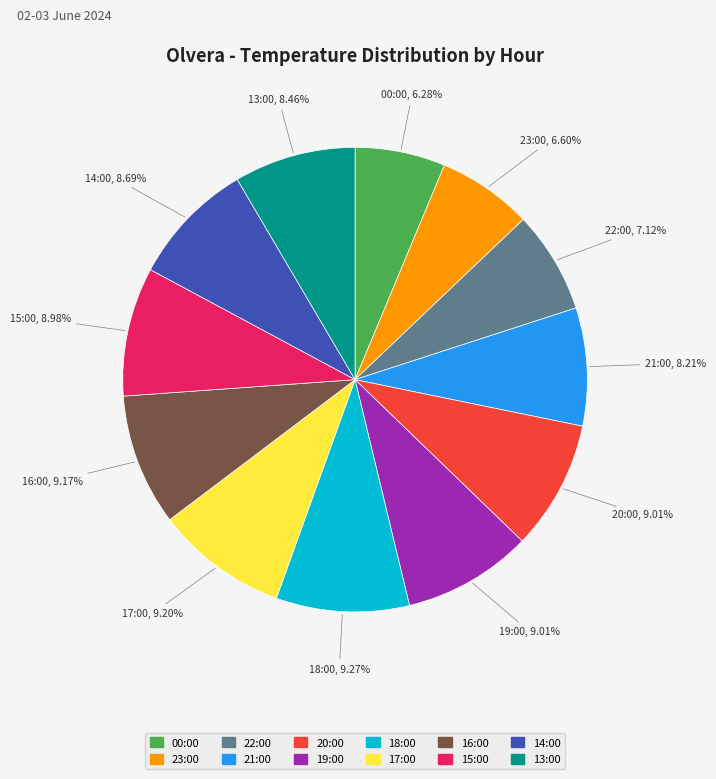

Combined, do 14:00 and 20:00 account for over 50%?

No